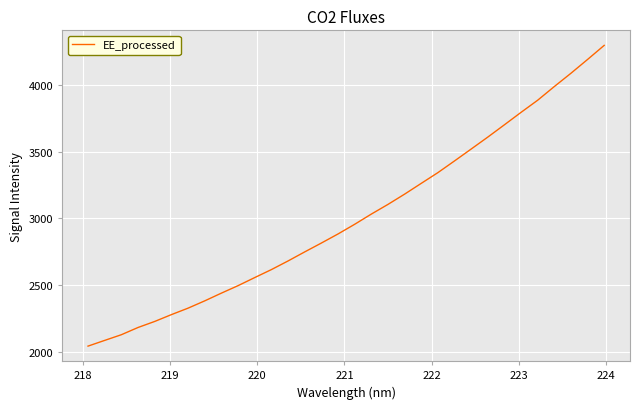

What is the smallest value displayed?

2040.9